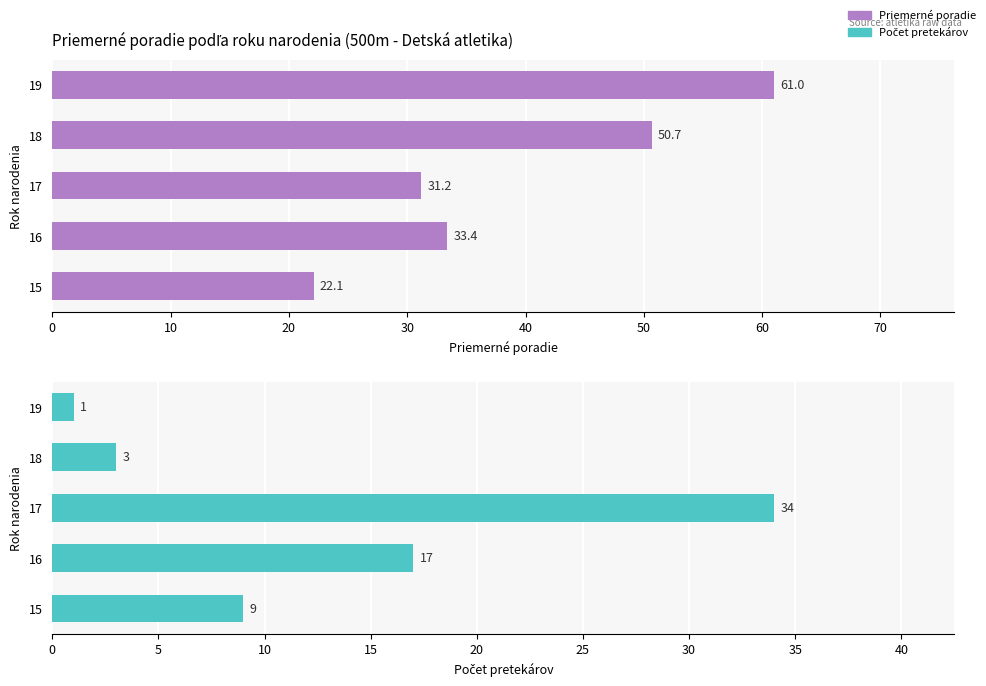

Which series has the largest total across all categories?

Priemerné poradie